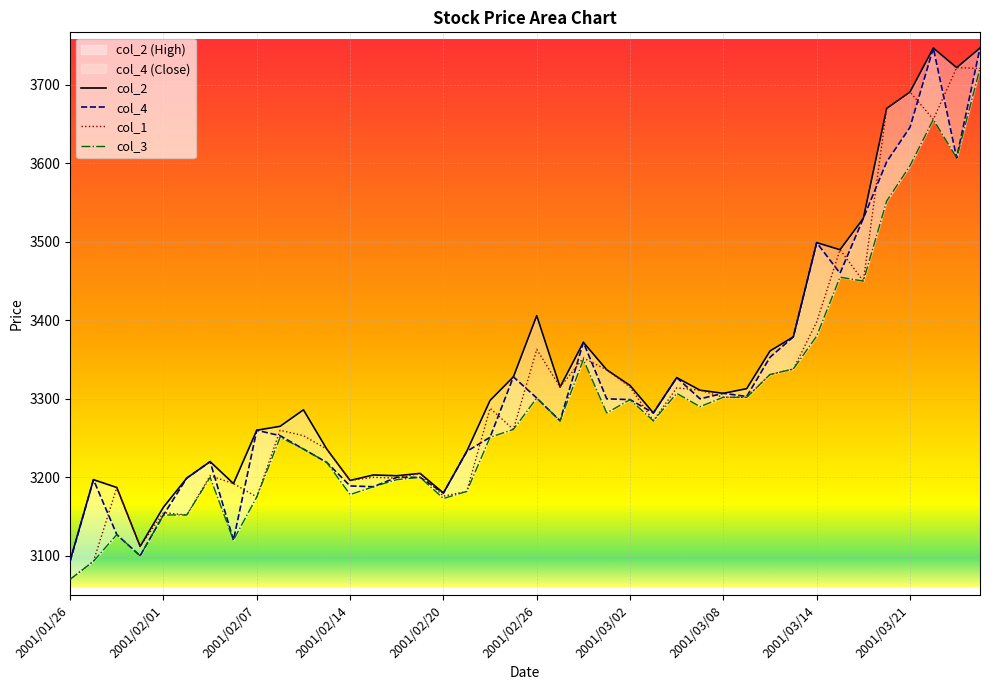

What is the spread (max minus min) of values at 27?

21